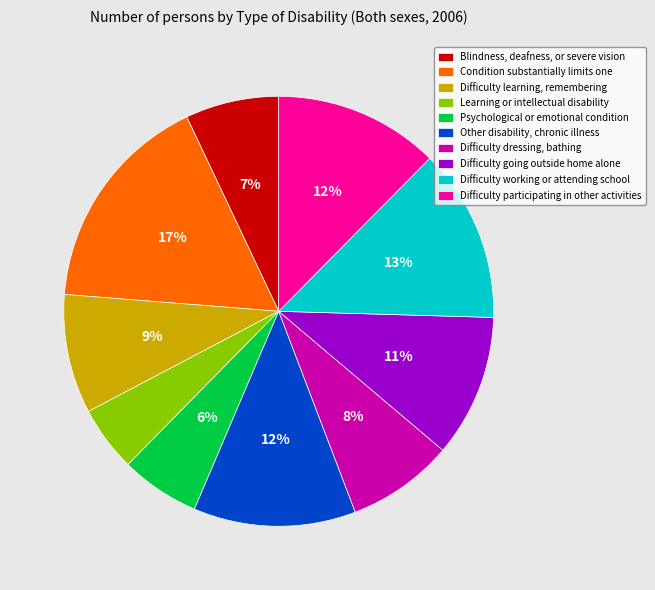

The Blindness, deafness, or severe vision slice represents 7% of the pie. True or false?

True